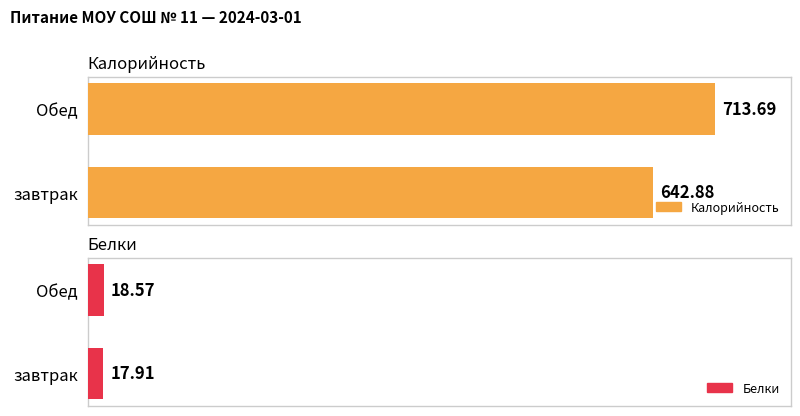

How many groups of bars are there?

2